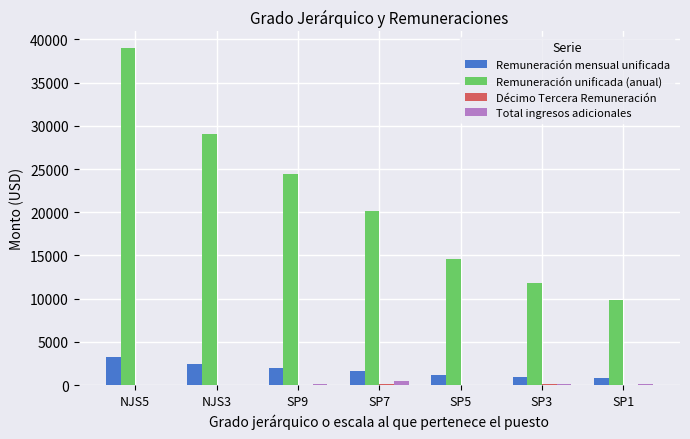

The value of Total ingresos adicionales at SP5 is 0.0. True or false?

True